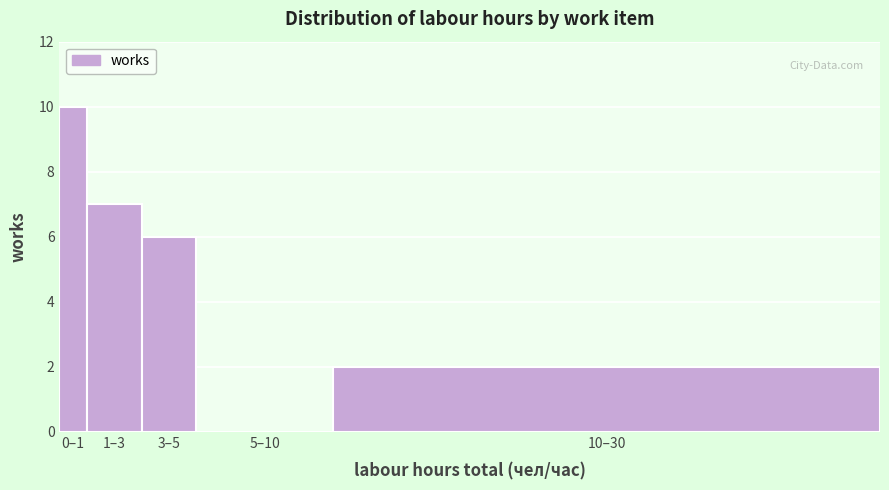

Reading left to right, list all the values displayed in this chart.

0–1=10	1–3=7	3–5=6	5–10=0	10–30=2